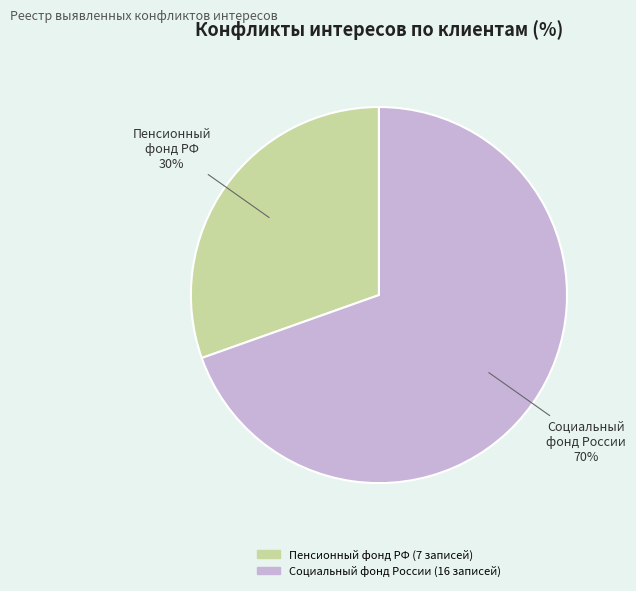

Combined, do Пенсионный фонд РФ and Социальный фонд России account for over 50%?

Yes